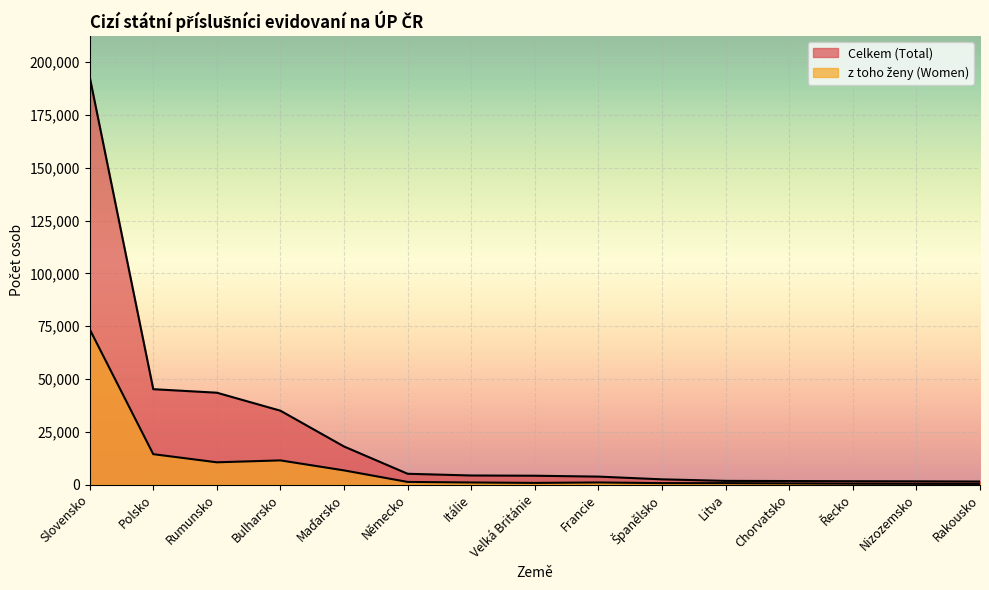

What is the difference between the maximum and minimum values in the z toho ženy (Women) series?

73291